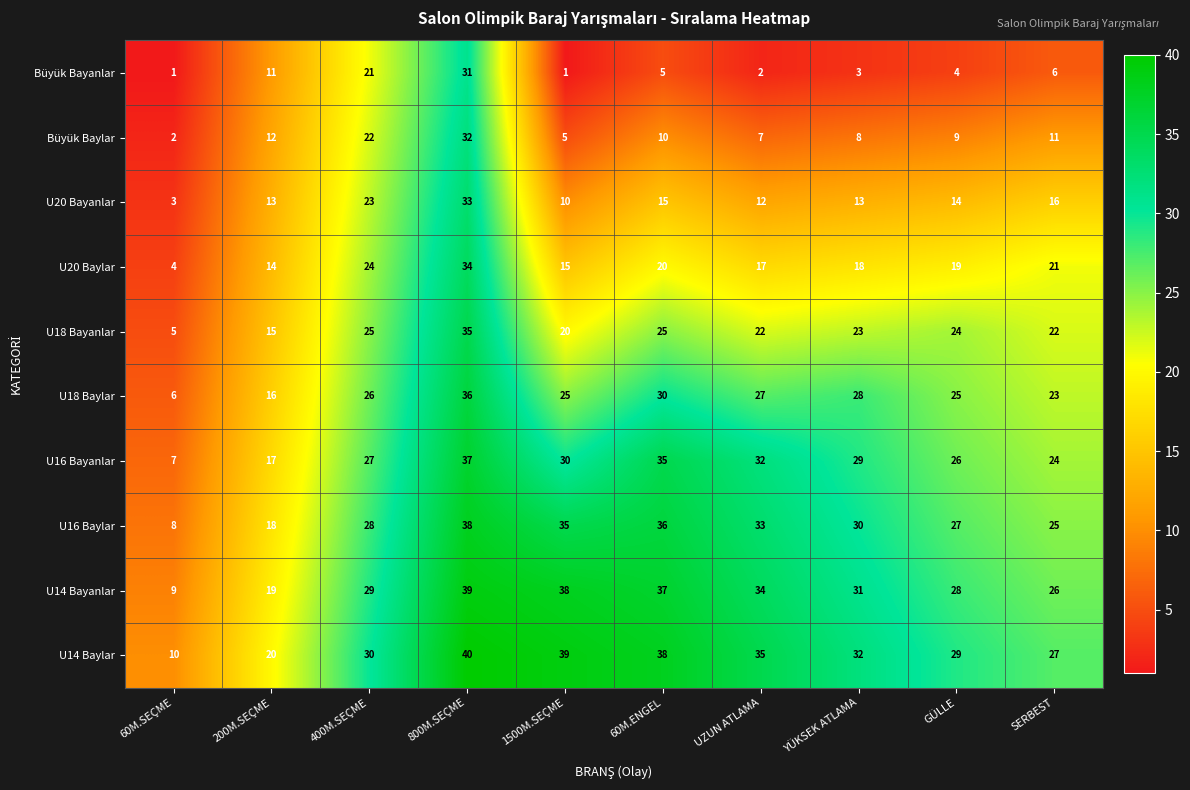

How many data points in U20 Baylar are less than 19?

5